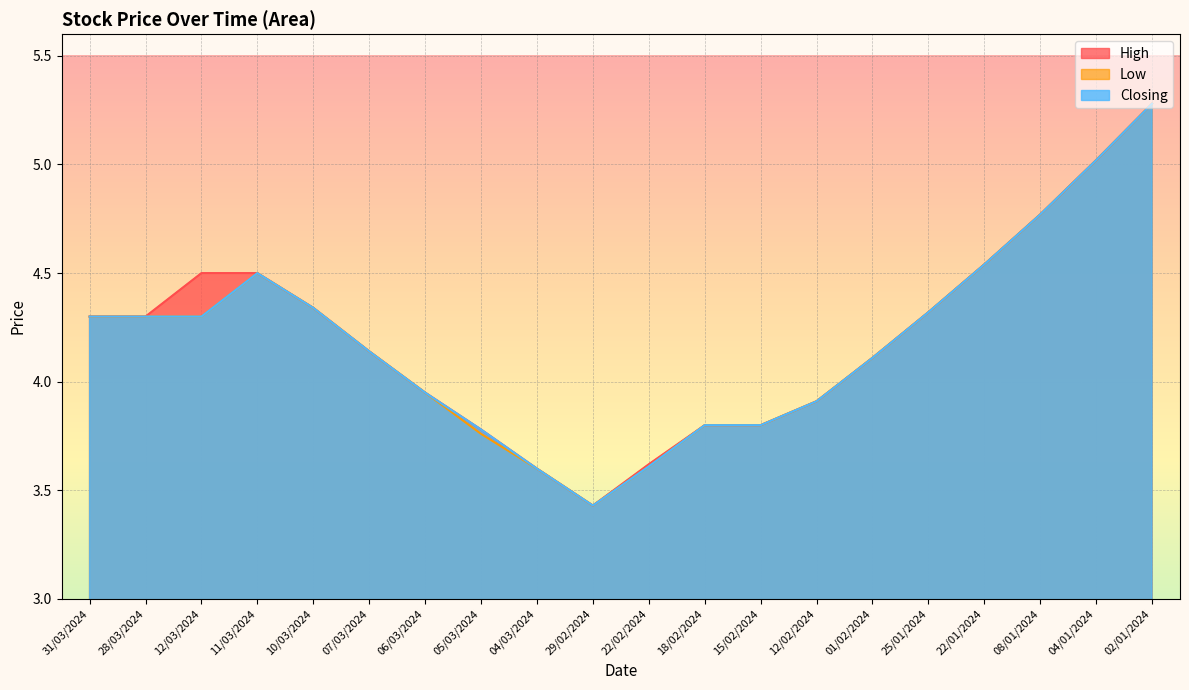

What is the total value across all series at 08/01/2024?

14.3